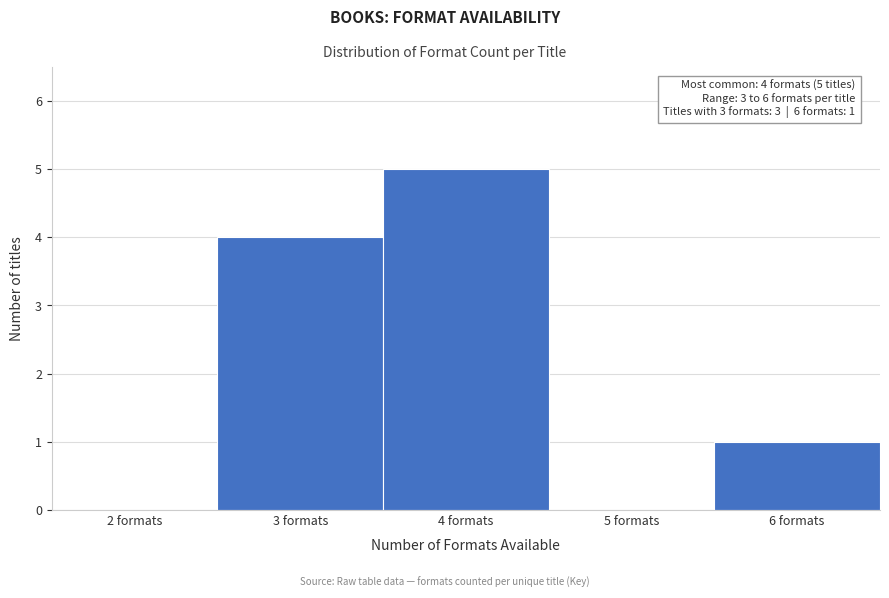

Reading left to right, extract all data points from this chart.

2 formats=0	3 formats=4	4 formats=5	5 formats=0	6 formats=1